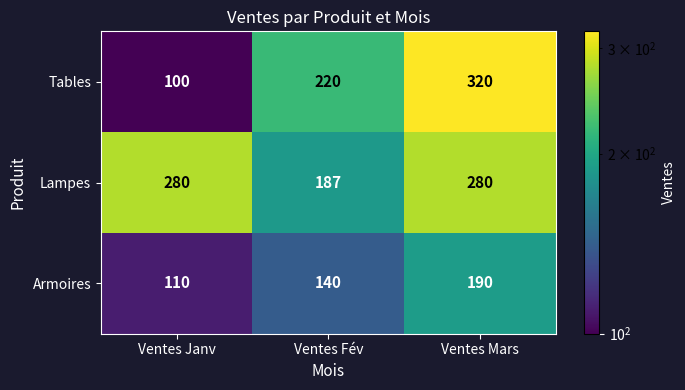

Which series has the widest spread of values?

Tables